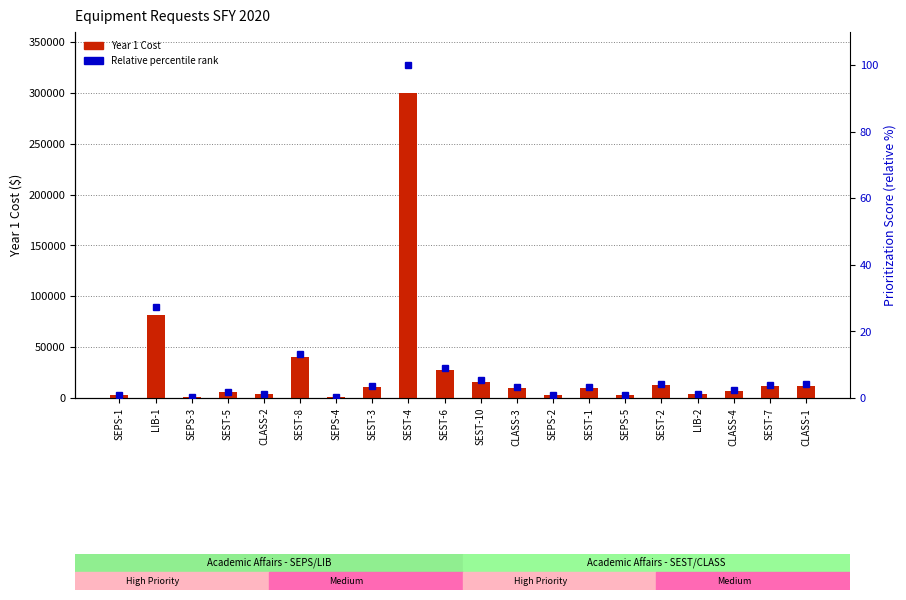

Rank the categories by Year 1 Cost value from lowest to highest.

SEPS-4, SEPS-3, SEPS-1, SEPS-2, SEPS-5, LIB-2, CLASS-2, SEST-5, CLASS-4, SEST-1, CLASS-3, SEST-3, SEST-7, CLASS-1, SEST-2, SEST-10, SEST-6, SEST-8, LIB-1, SEST-4